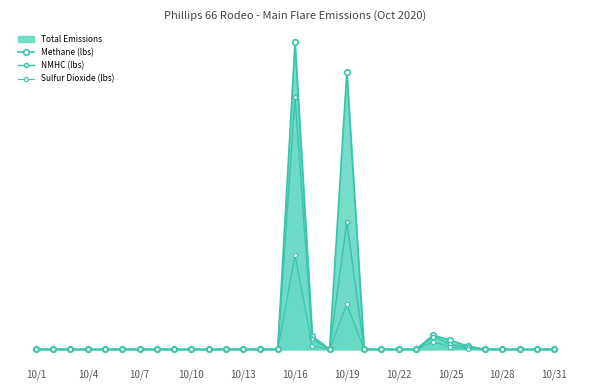

The NMHC (lbs) series shows 835.0 at 10/16. True or false?

True